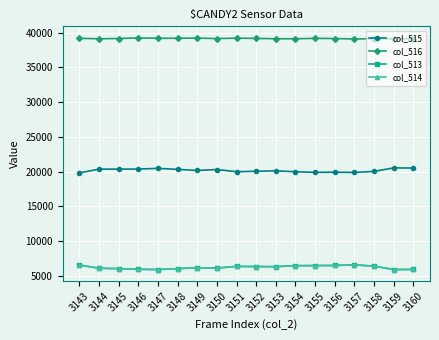

How many lines are shown in the chart?

4